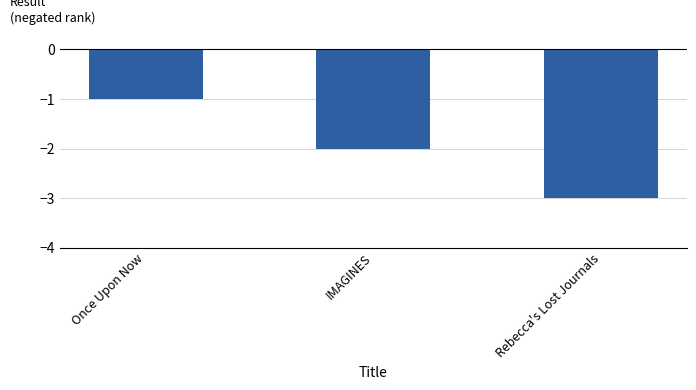

What is the value of the 1st bar from the left?

-1